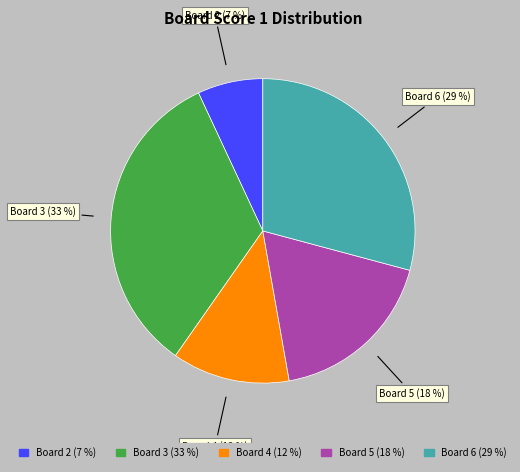

To the nearest percent, what is the difference between the largest and smallest slice percentages?

26%